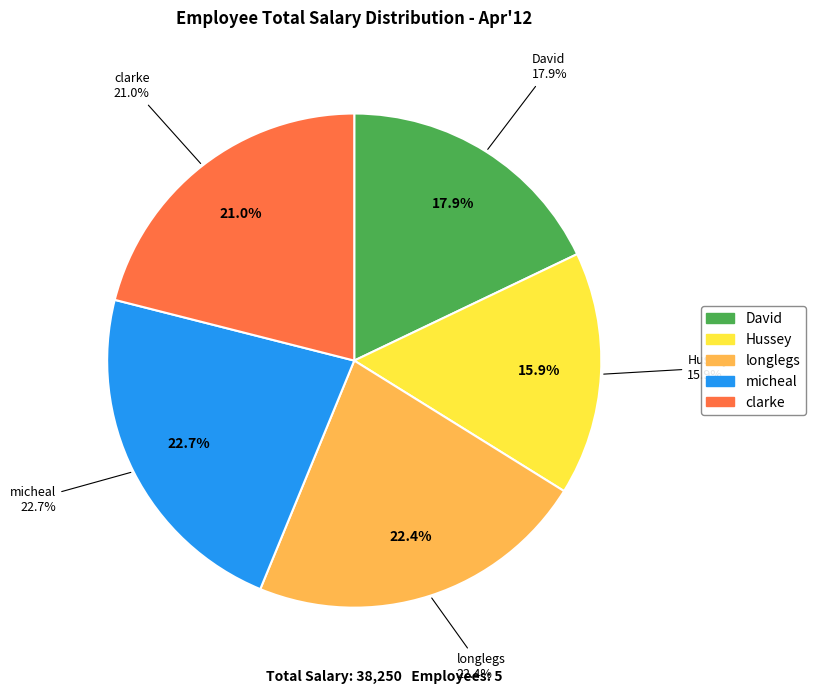

What percentage is the Hussey slice, to the nearest percent?

16%